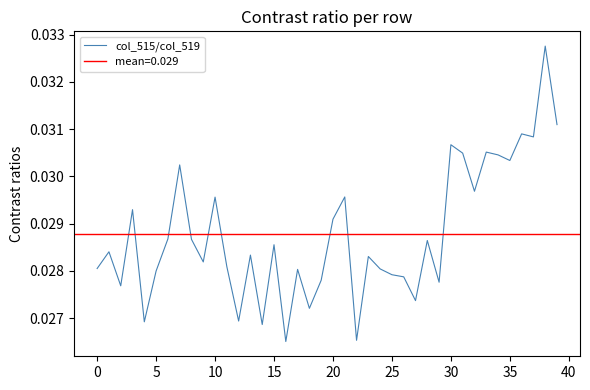

What is the label of the 12th point from the left?

11